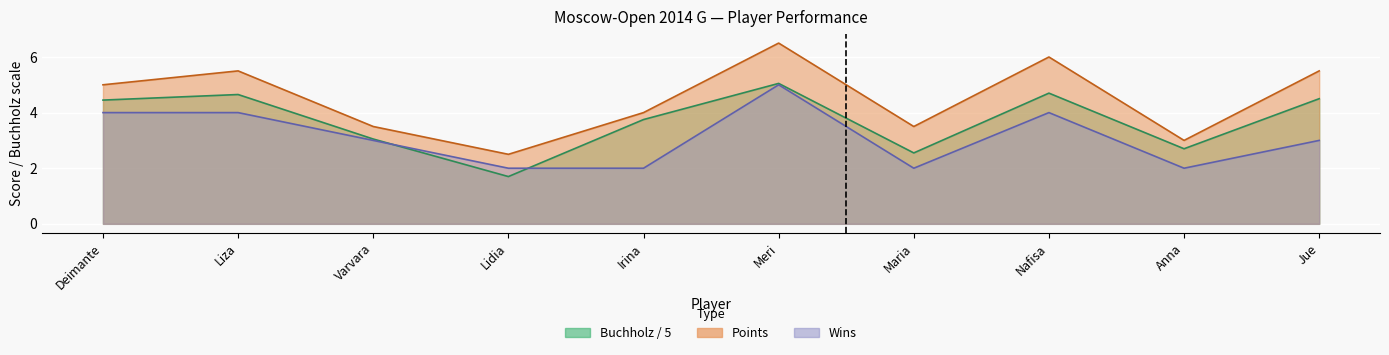

What is the sum of all Wins values?

31.0